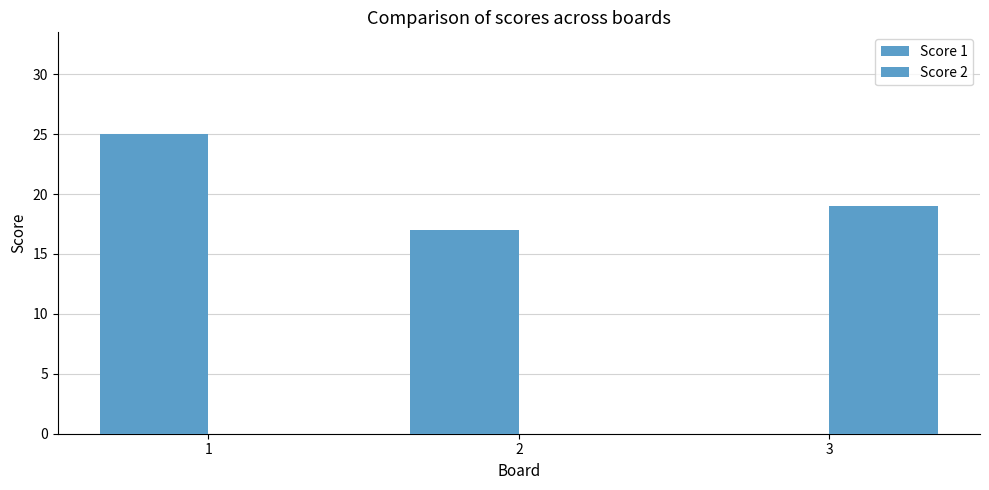

Are the bars grouped side by side (vs. stacked)?

Yes